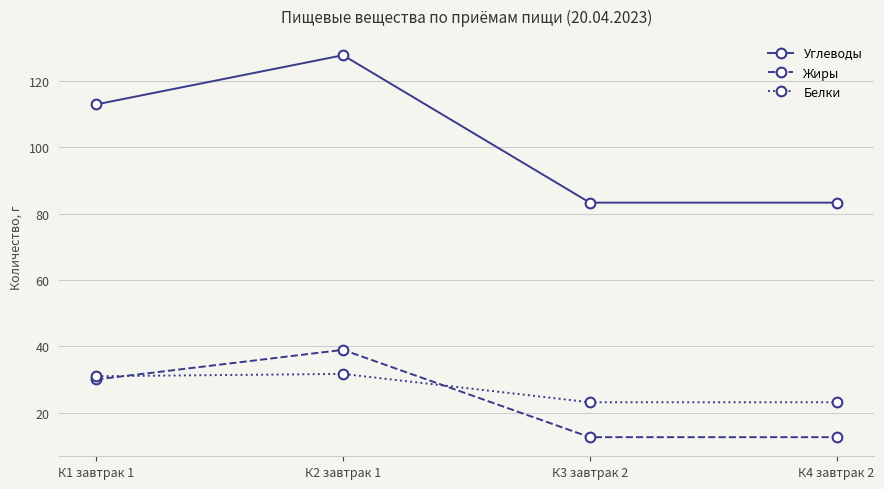

True or false: Белки and Углеводы intersect in this chart.

False